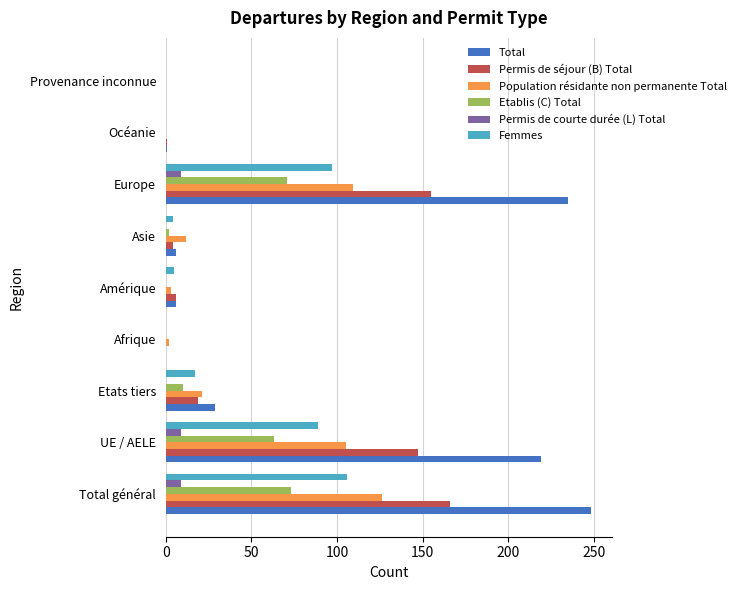

Is it true that Permis de séjour (B) Total equals 115 at Provenance inconnue?

False